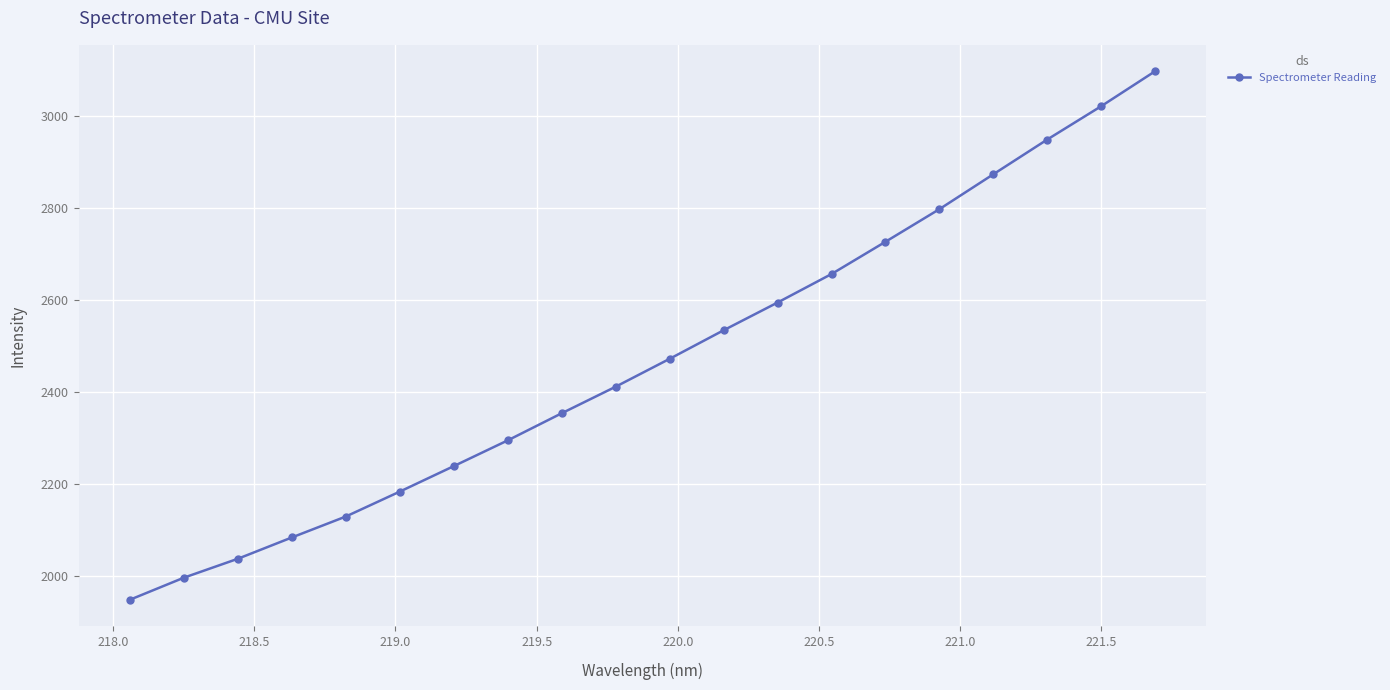

What is the value of the 9th point from the left?

2353.7